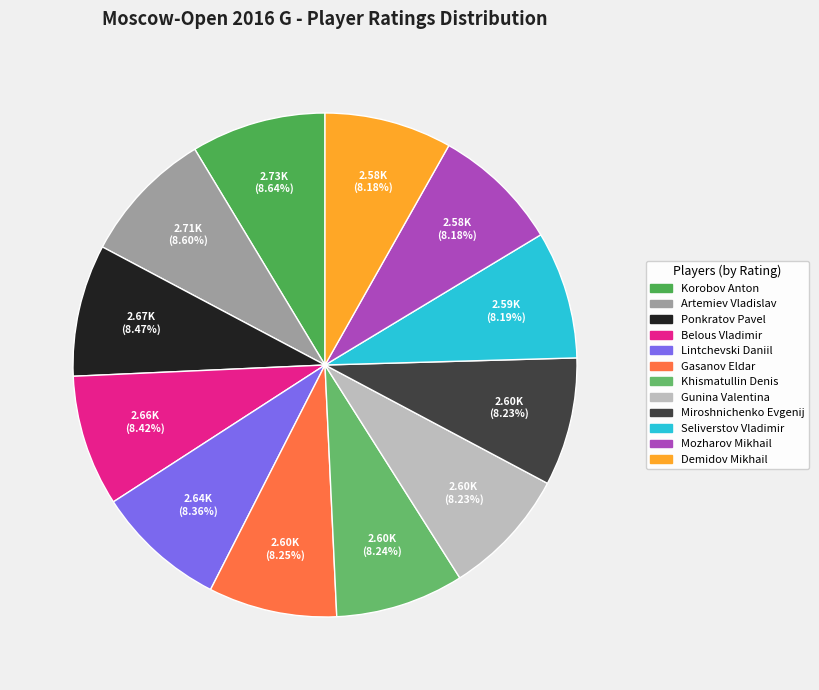

Combined, what portion of the pie is Korobov Anton and Belous Vladimir?

17.1%